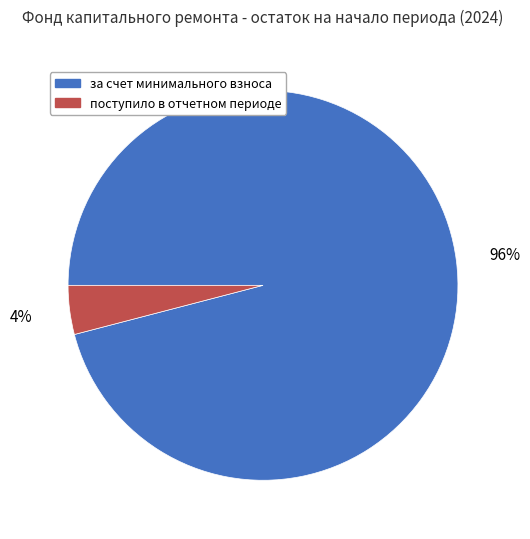

How many slices are in this pie chart?

2